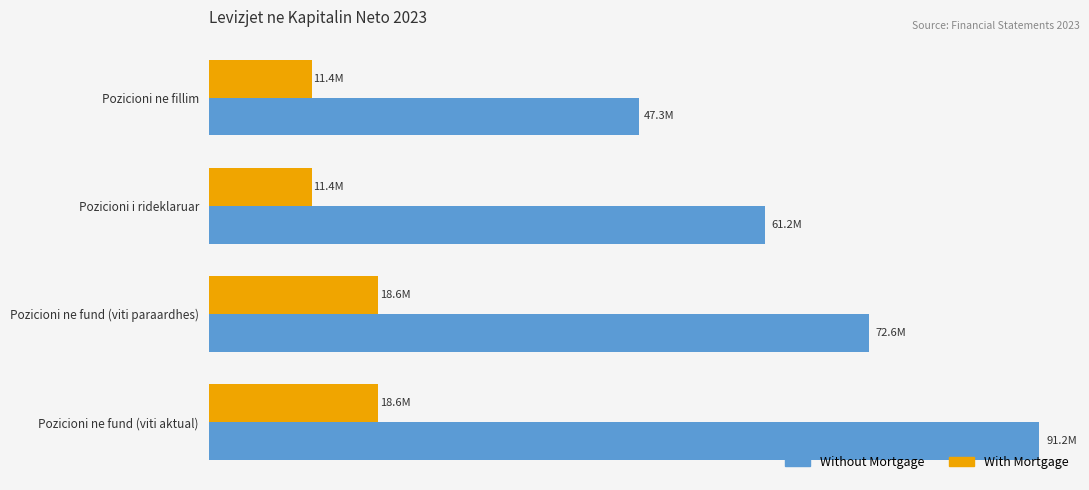

What is the value of the Without Mortgage bar at the 2nd from the left?

61188230